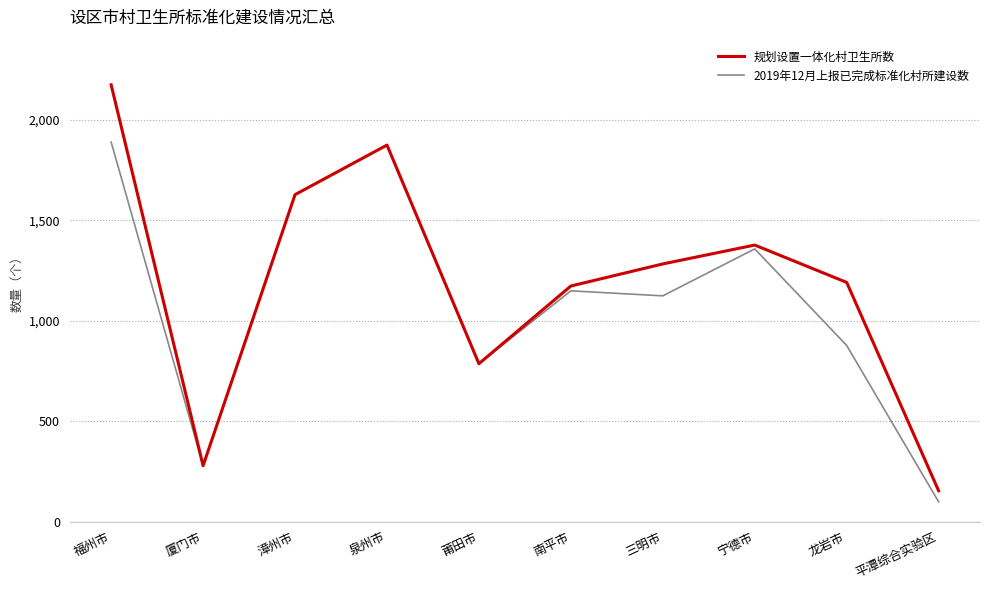

The value of 规划设置一体化村卫生所数 at 漳州市 is 1628. True or false?

True